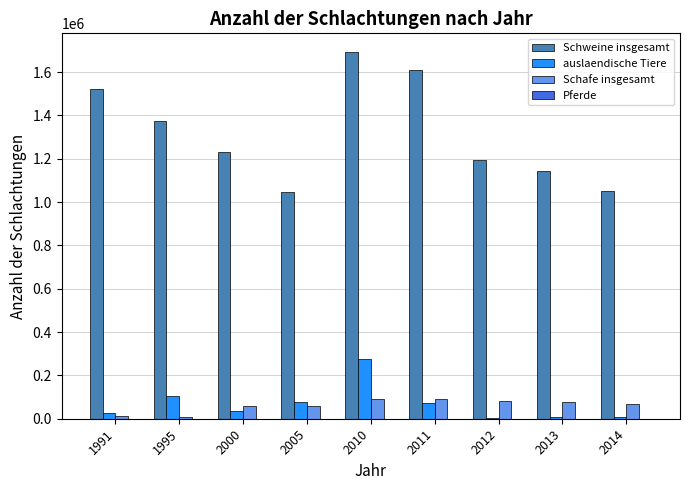

What is the highest value of the Schafe insgesamt series?

91530